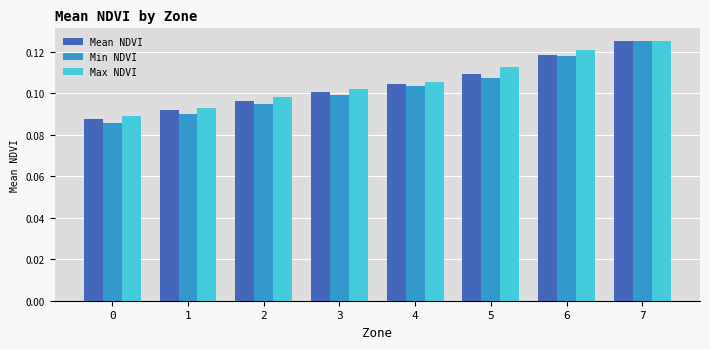

Between 0 and 3, which series saw the biggest shift?

Min NDVI